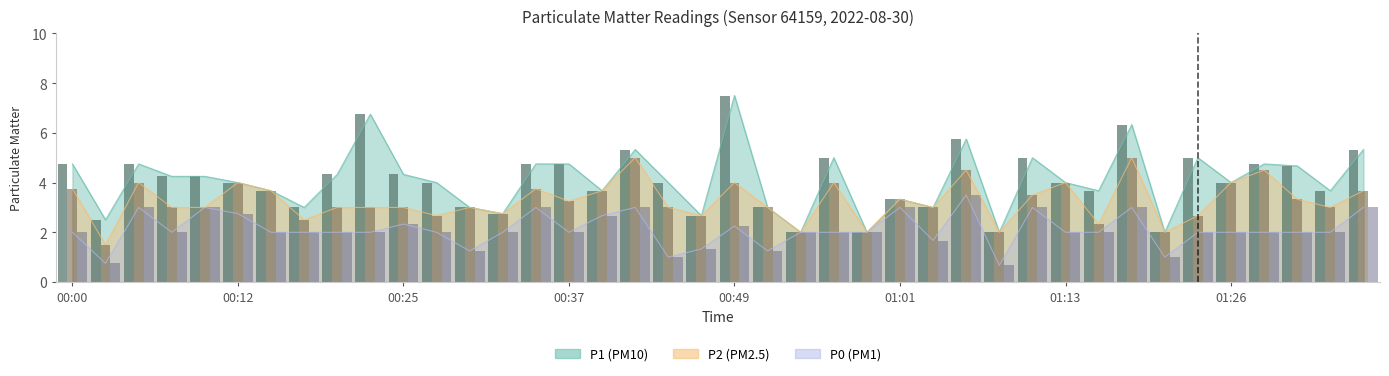

Which category has the highest value in the P1 series?

00:49